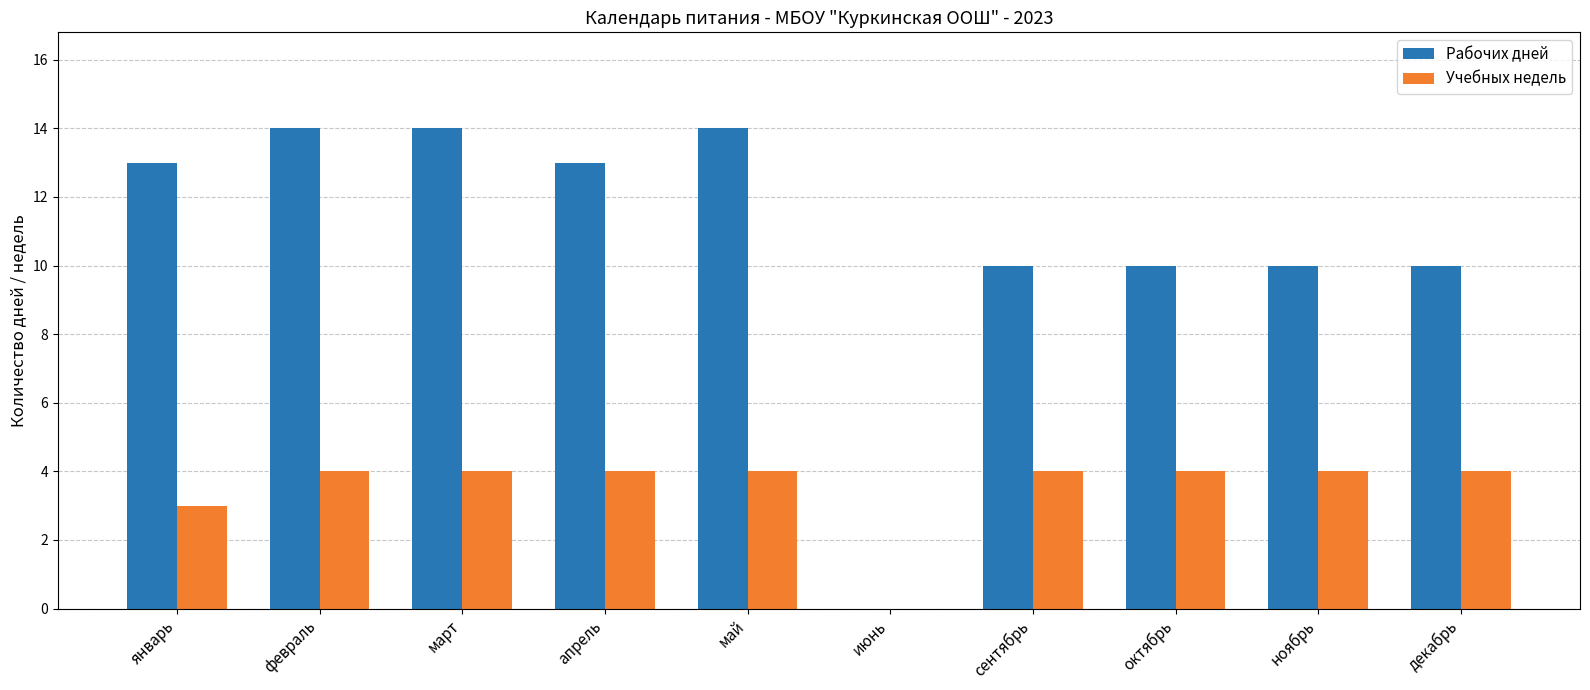

Which series changed the most between июнь and октябрь?

Рабочих дней